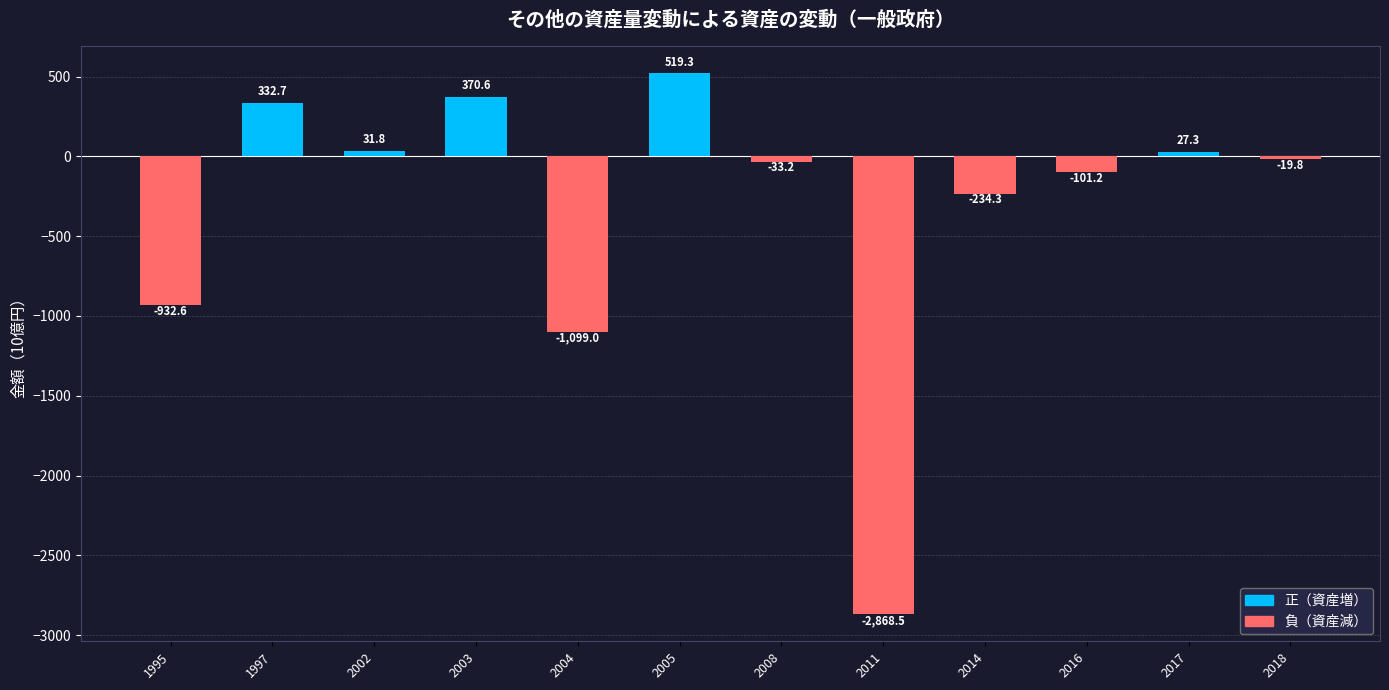

Are the bars grouped side by side (vs. stacked)?

No